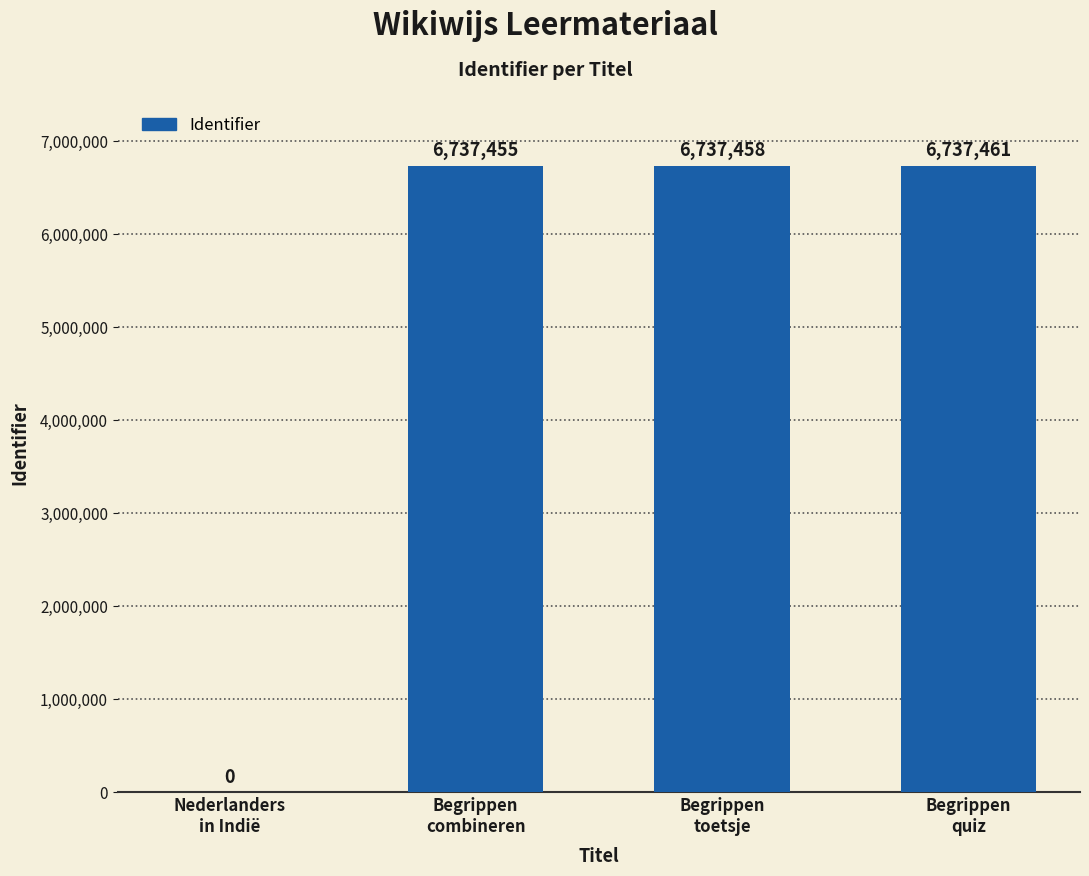

What is the average value?

5053094